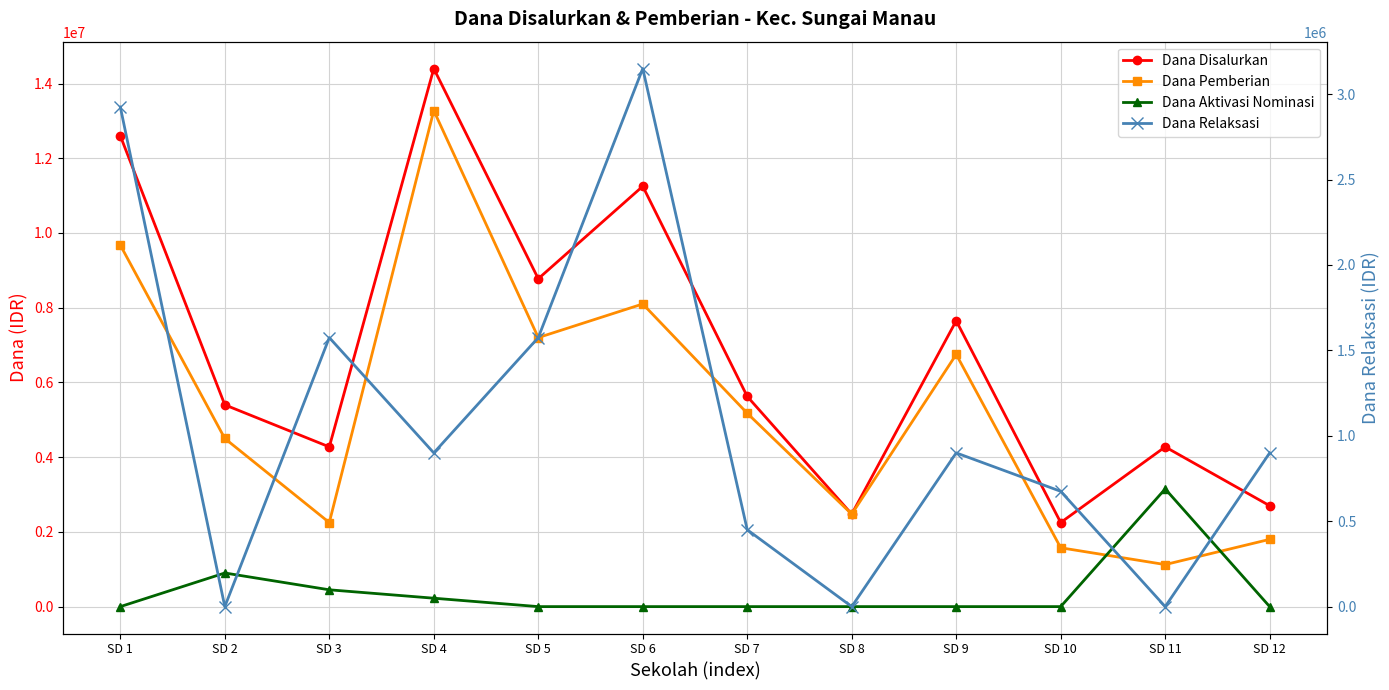

Which series has the largest total across all categories?

Dana Disalurkan